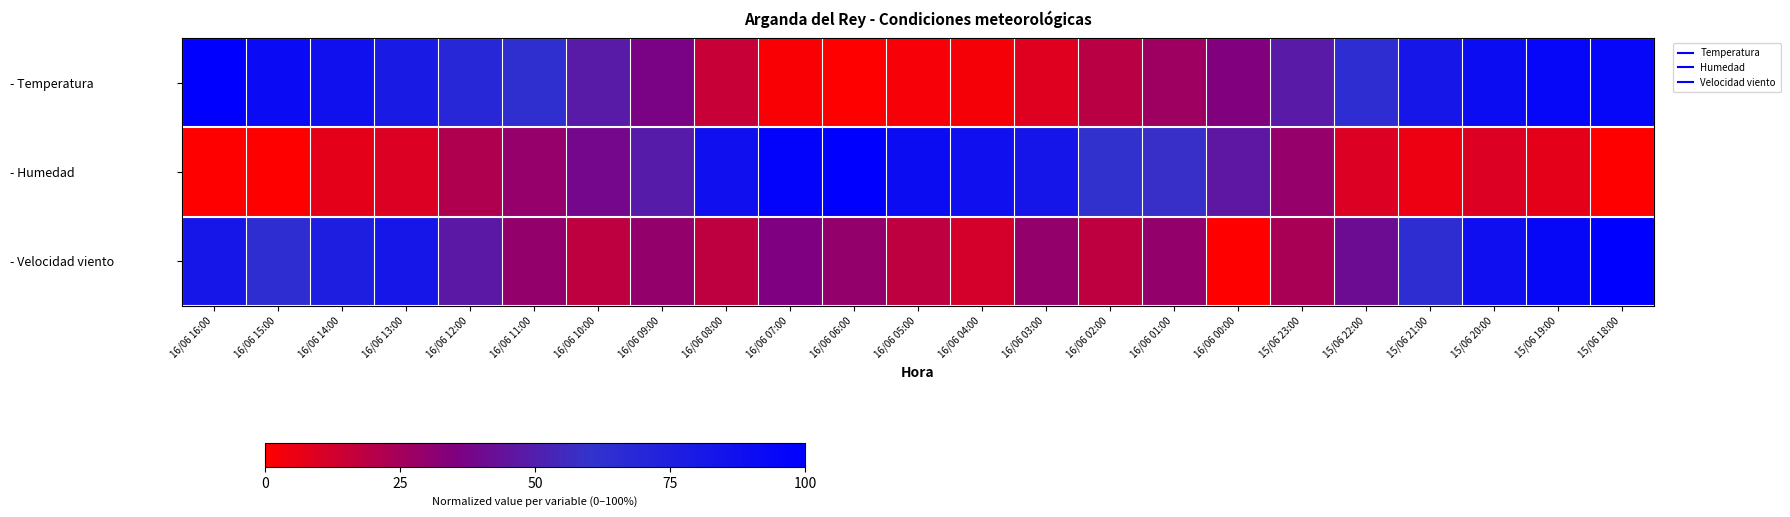

At how many categories does at least one series exceed 0?

23